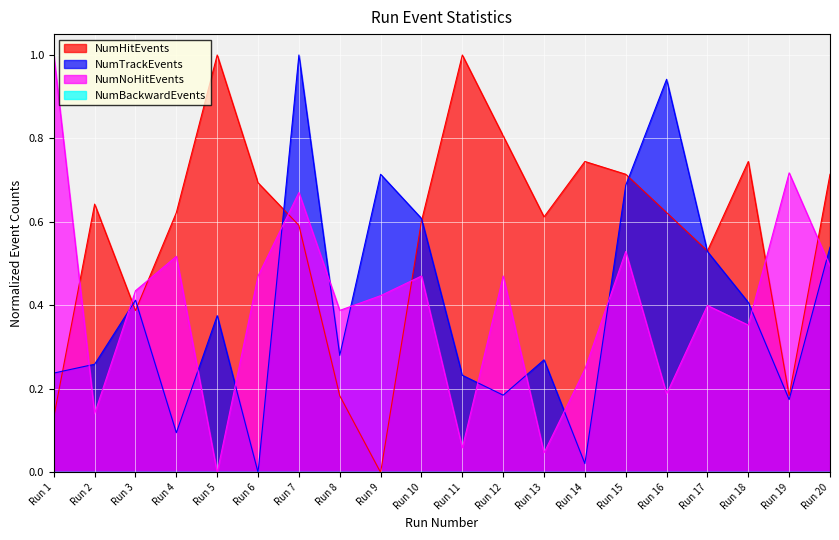

At which category does NumHitEvents reach its first local peak?

Run 2